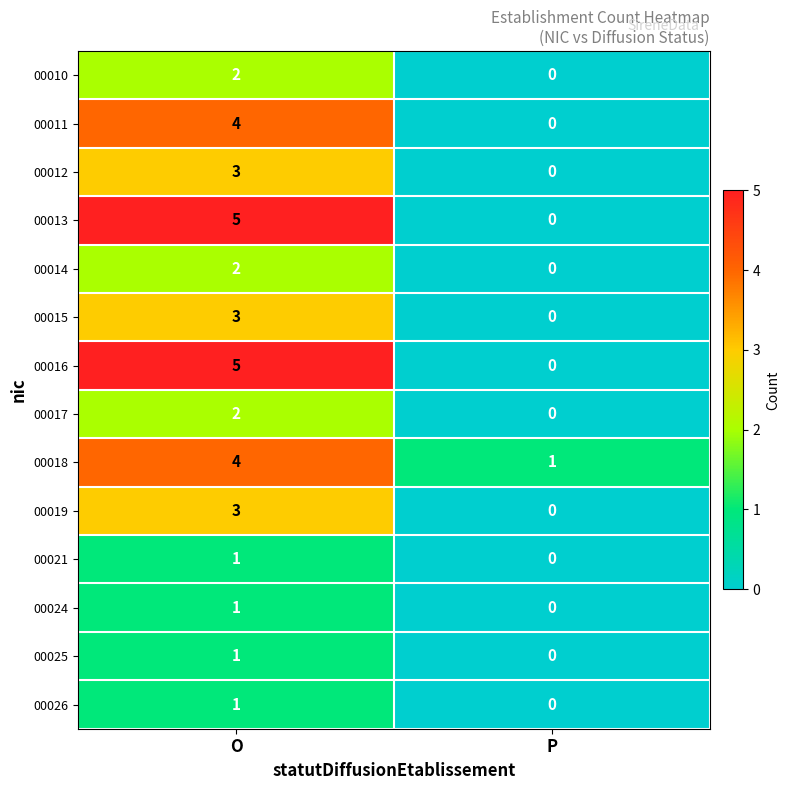

The 00010 series shows 3 at O. True or false?

False